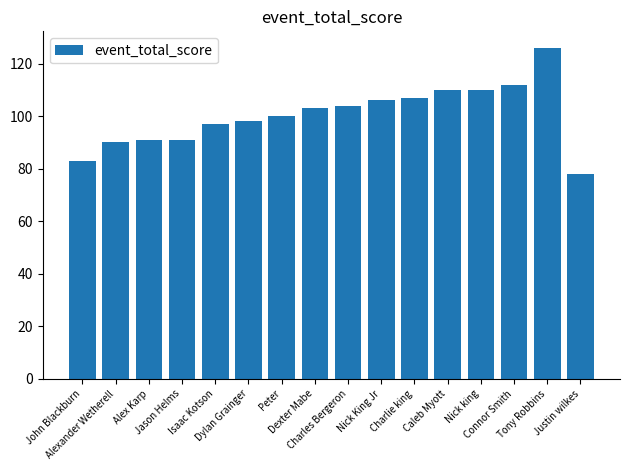

Which category has the lowest value across all series?

Justin wilkes